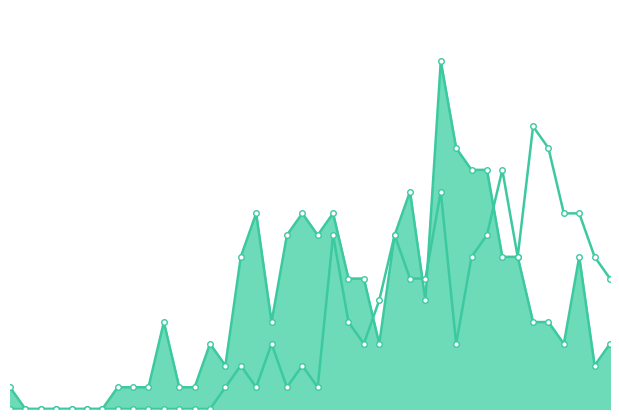

Which category has the lowest value in the deaths series?

1976-08-25